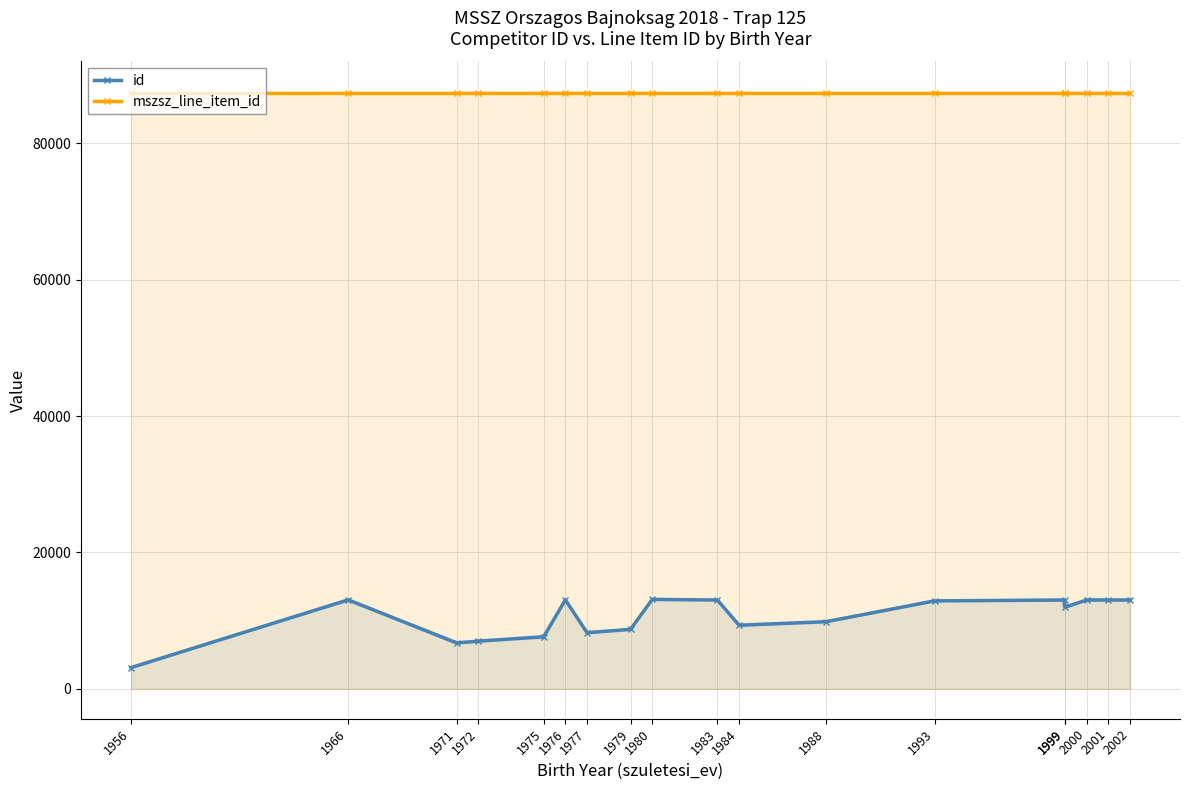

What is the sum of all mszsz_line_item_id values?

1571297